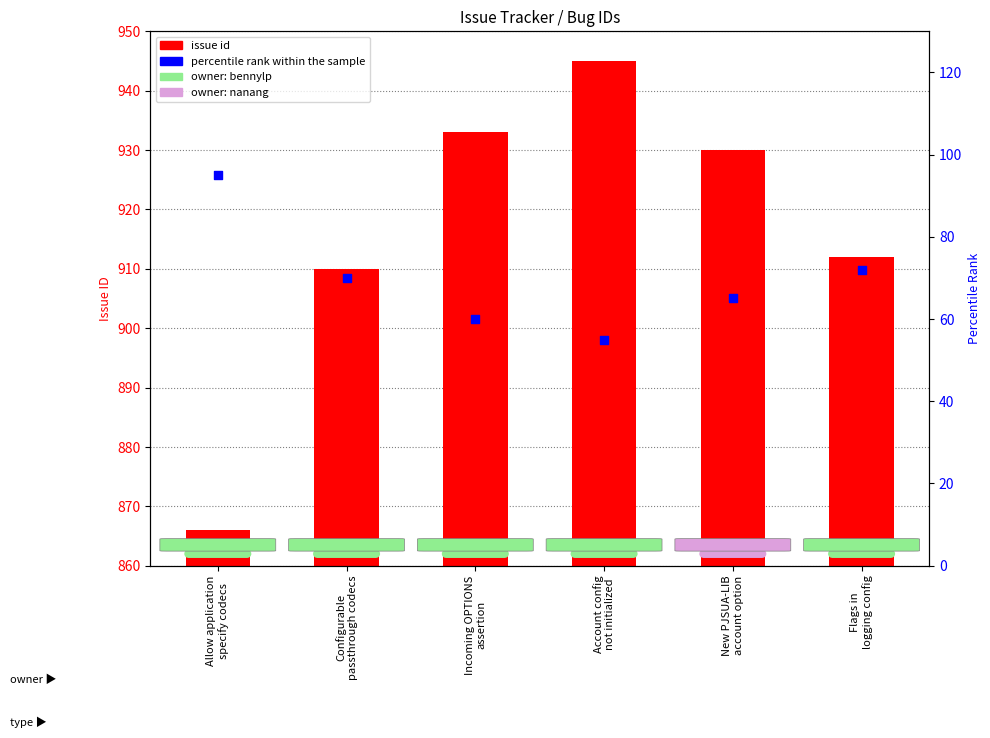

Which series has the largest Y range (max minus min)?

issue id